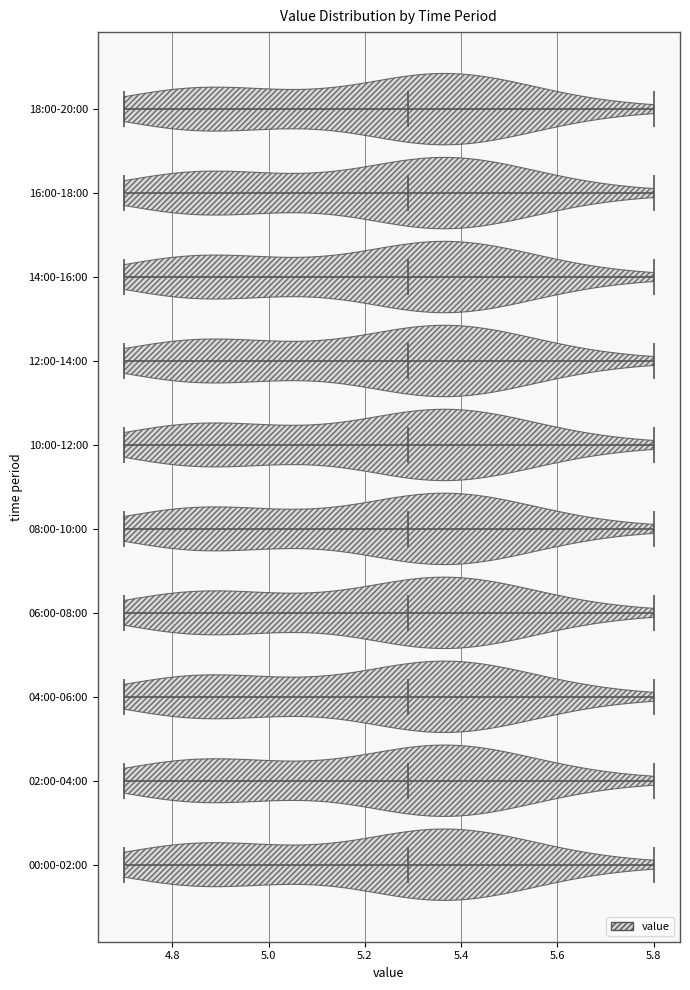

Reading bottom to top, read every violin against the x-axis: where its median line is, and the lowest and highest points it reaches. The values are not printed on the chart, so give them approximately, as read against the axis.

00:00-02:00: median line 5.3, lowest point 4.7, highest point 5.8
02:00-04:00: median line 5.3, lowest point 4.7, highest point 5.8
04:00-06:00: median line 5.3, lowest point 4.7, highest point 5.8
06:00-08:00: median line 5.3, lowest point 4.7, highest point 5.8
08:00-10:00: median line 5.3, lowest point 4.7, highest point 5.8
10:00-12:00: median line 5.3, lowest point 4.7, highest point 5.8
12:00-14:00: median line 5.3, lowest point 4.7, highest point 5.8
14:00-16:00: median line 5.3, lowest point 4.7, highest point 5.8
16:00-18:00: median line 5.3, lowest point 4.7, highest point 5.8
18:00-20:00: median line 5.3, lowest point 4.7, highest point 5.8